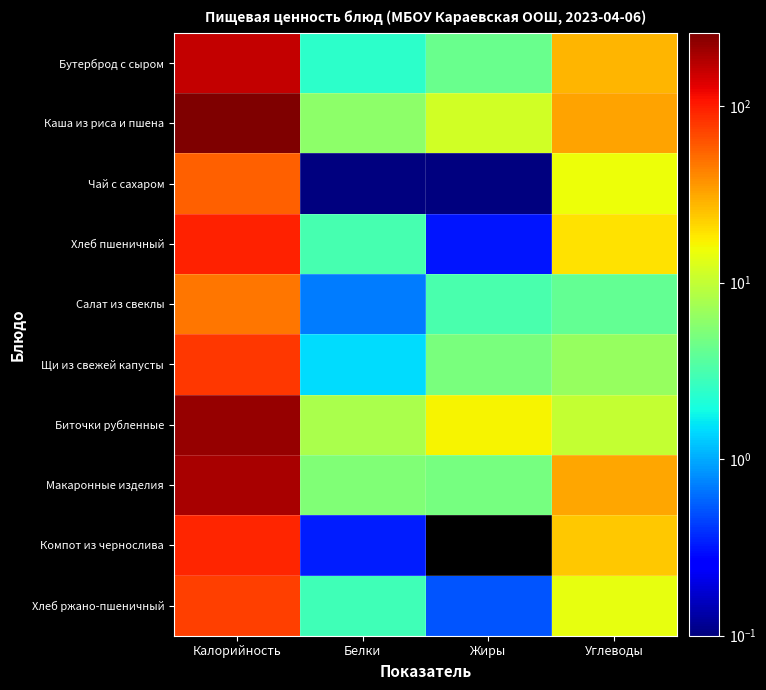

At which category does the chart reach its minimum across all series?

Жиры